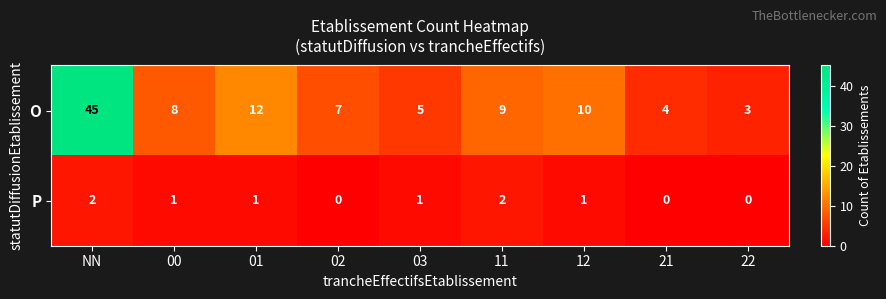

Which series has the largest range (max minus min)?

O